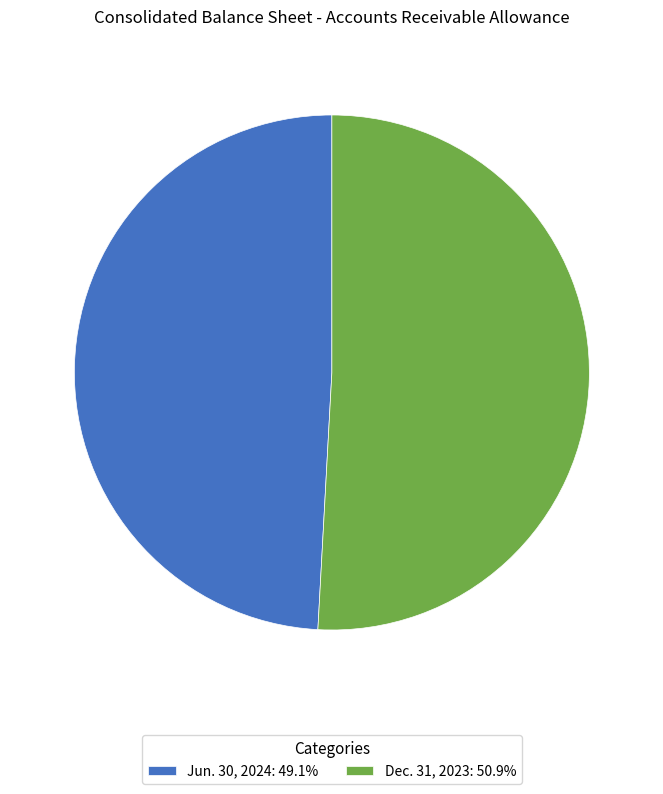

Which slice represents more than half of the pie?

Dec. 31, 2023